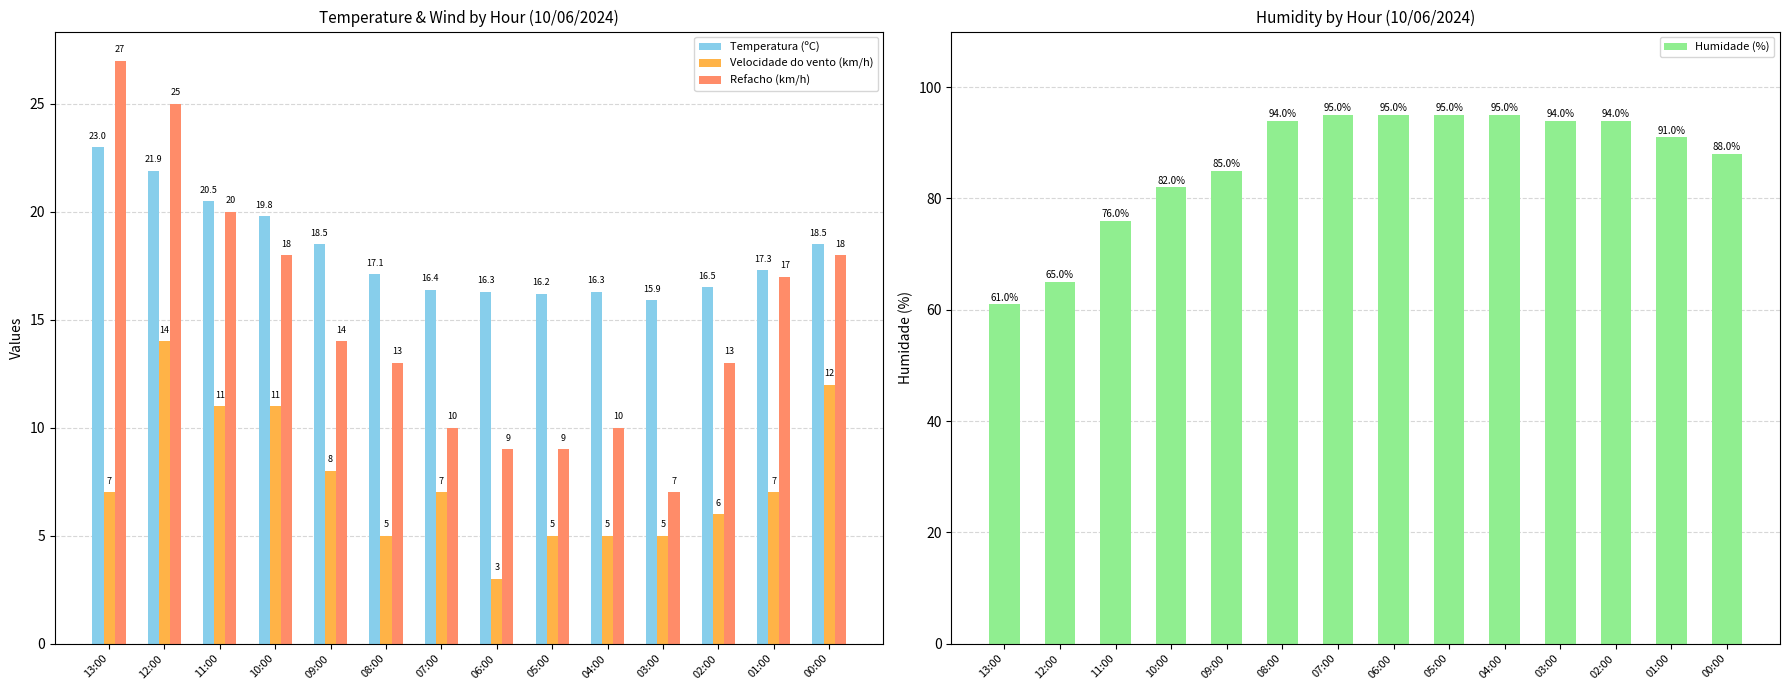

At which category does the chart reach its peak across all series?

07:00